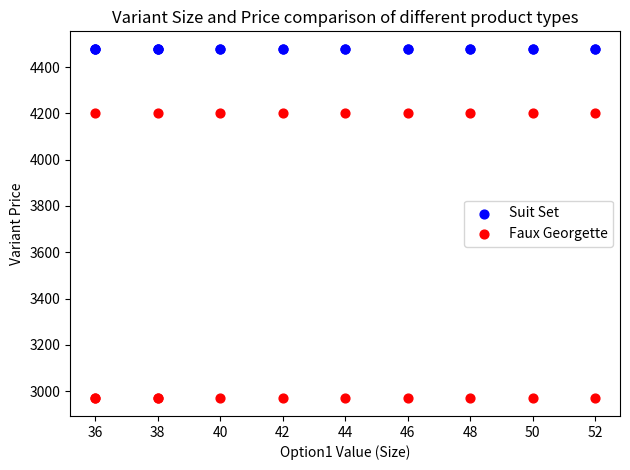

Which series contains the lowest Y value?

Faux Georgette